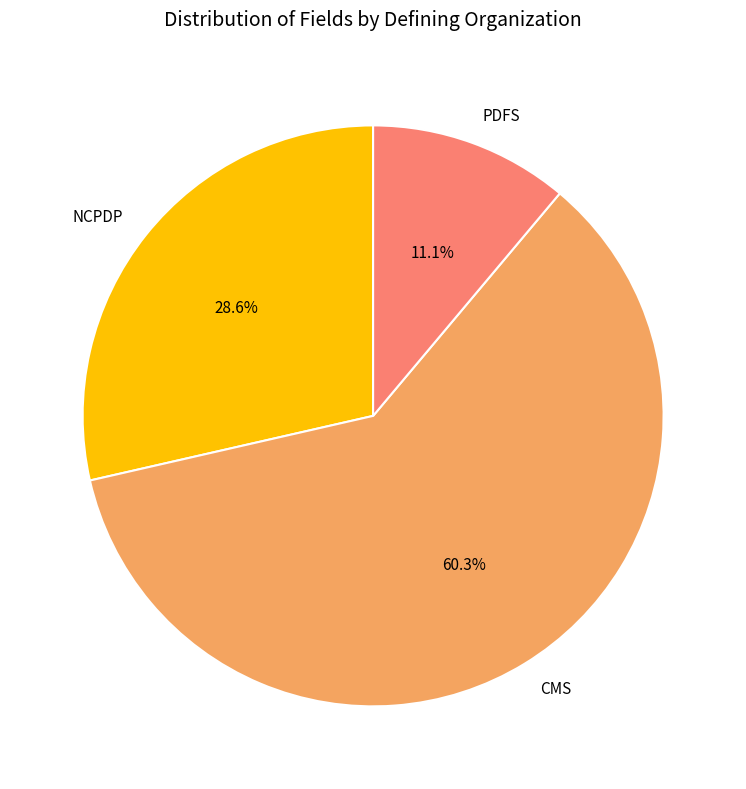

How many segments does this pie chart have?

3